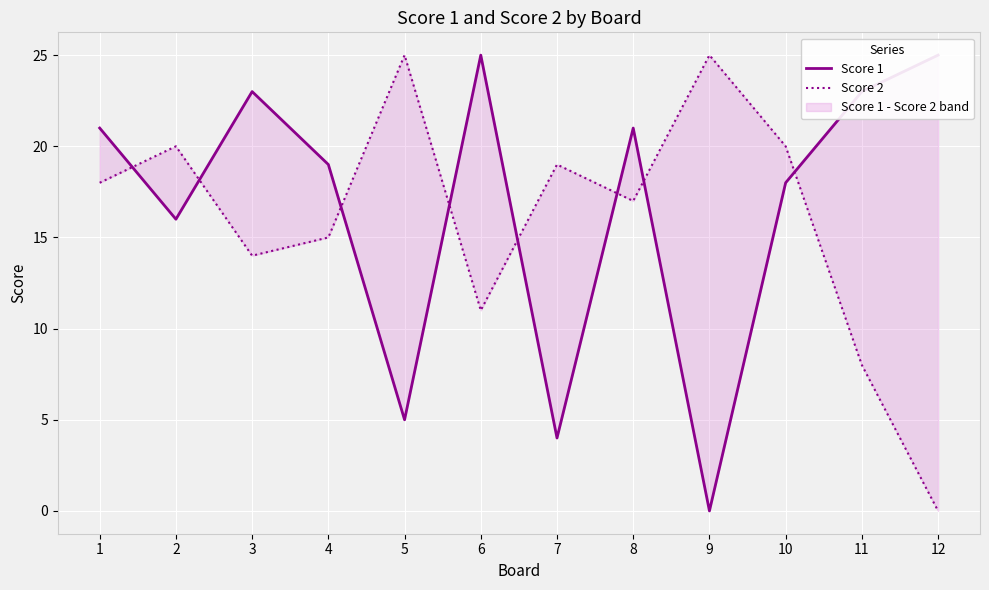

True or false: Score 2 has more than 0 interior local peaks.

True